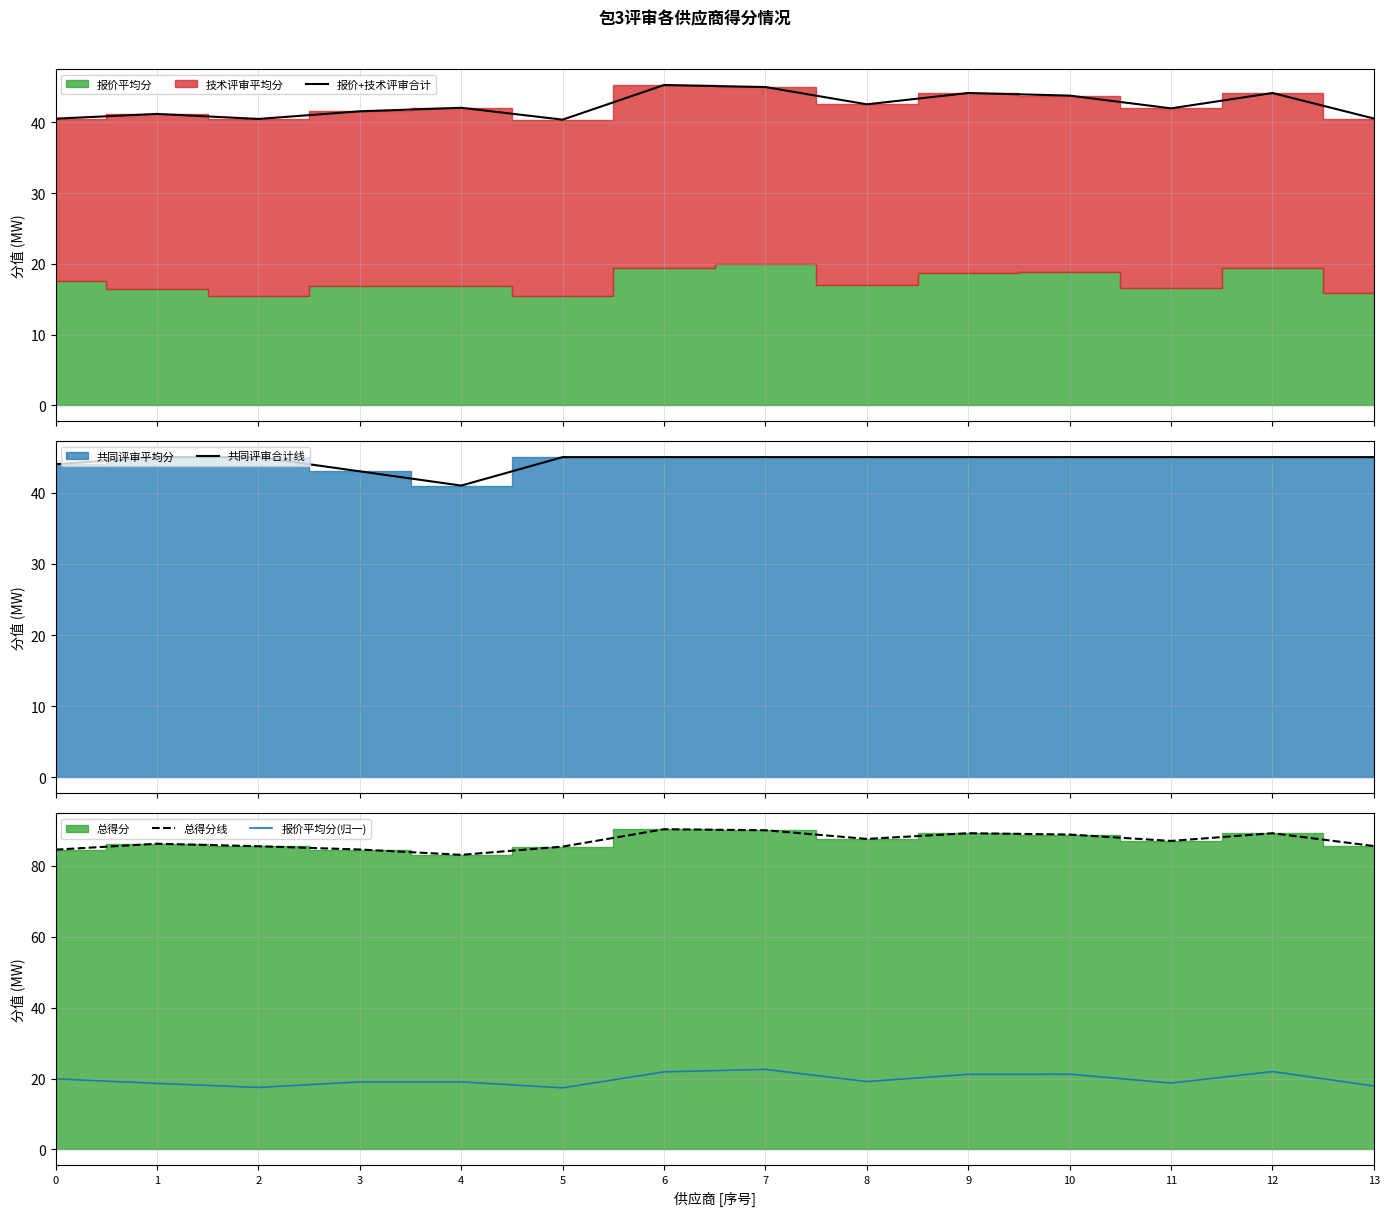

How many lines are shown in the chart?

4